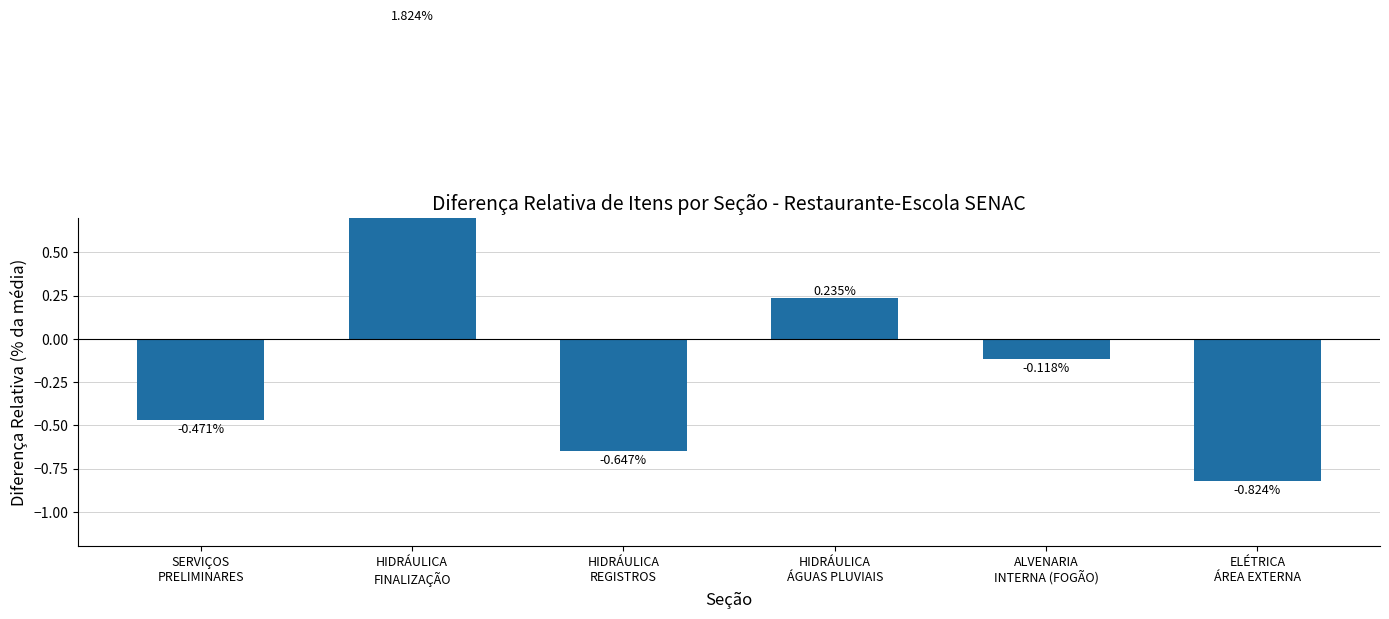

Rank the categories by value from lowest to highest.

ELÉTRICA
ÁREA EXTERNA, HIDRÁULICA
REGISTROS, SERVIÇOS
PRELIMINARES, ALVENARIA
INTERNA (FOGÃO), HIDRÁULICA
ÁGUAS PLUVIAIS, HIDRÁULICA
FINALIZAÇÃO